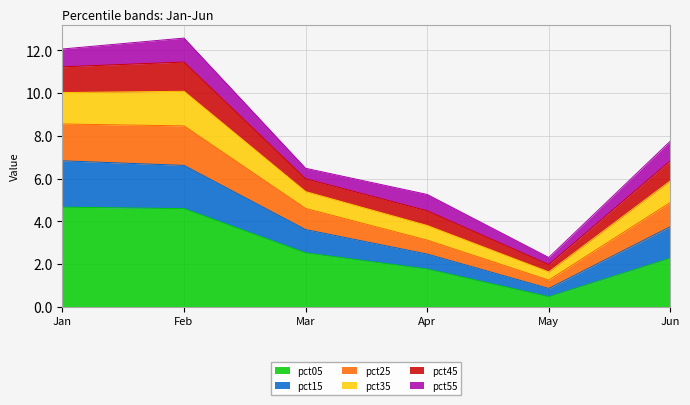

What is the total value across all series at May?

2.3